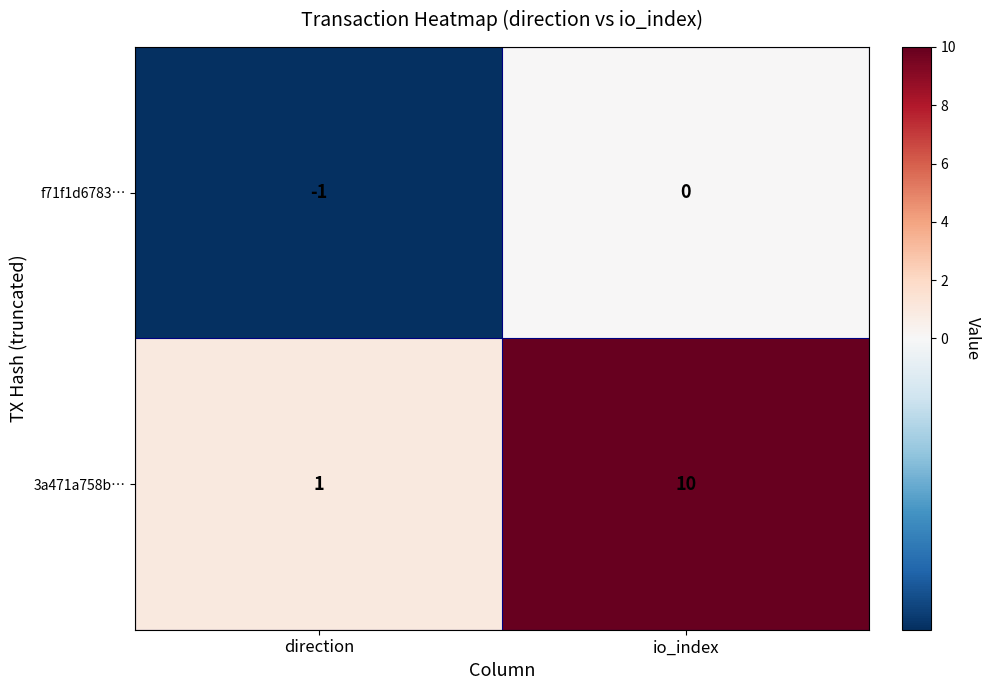

The f71f1d6783… series shows 0 at direction. True or false?

False